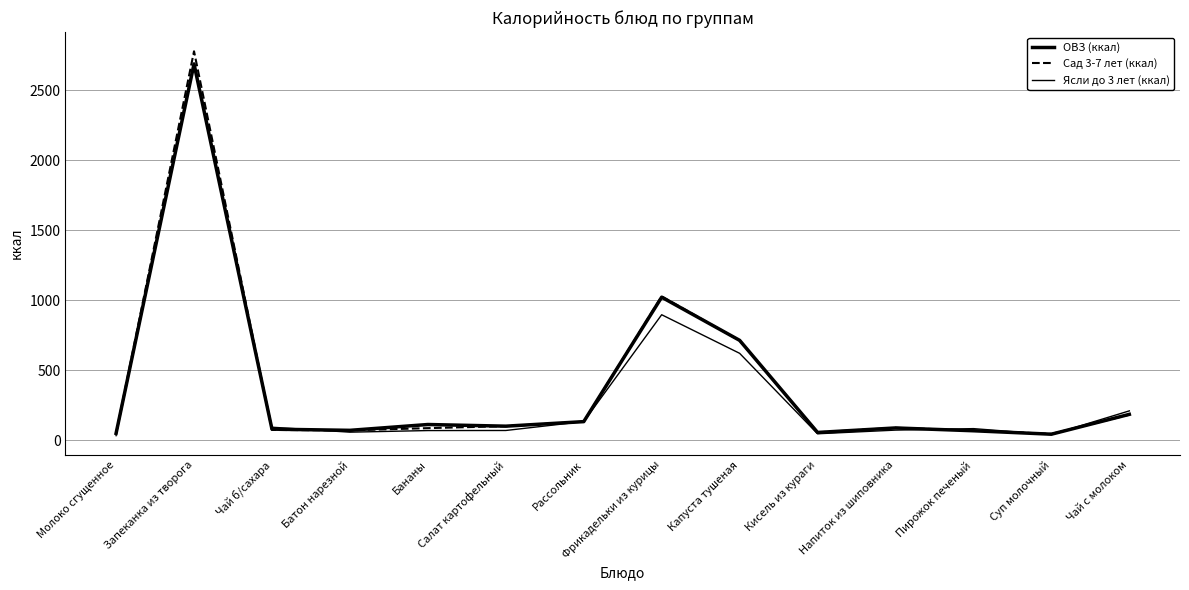

Reading right to left, extract all data points from this chart.

ОВЗ (ккал): Чай с молоком=184.9	Суп молочный=43.1	Пирожок печеный=67.7	Напиток из шиповника=87.8	Кисель из кураги=55.6	Капуста тушеная=713.2	Фрикадельки из курицы=1021.1	Рассольник=132.9	Салат картофельный=100.4	Бананы=112.3	Батон нарезной=70.7	Чай б/сахара=79.2	Запеканка из творога=2686.0	Молоко сгущенное=49.2
Сад 3-7 лет (ккал): Чай с молоком=182.3	Суп молочный=45.3	Пирожок печеный=69.9	Напиток из шиповника=88.8	Кисель из кураги=56.3	Капуста тушеная=711.9	Фрикадельки из курицы=1027.1	Рассольник=132.4	Салат картофельный=100.4	Бананы=86.4	Батон нарезной=70.7	Чай б/сахара=73.5	Запеканка из творога=2776.7	Молоко сгущенное=49.2
Ясли до 3 лет (ккал): Чай с молоком=209.7	Суп молочный=40.1	Пирожок печеный=83.0	Напиток из шиповника=72.3	Кисель из кураги=46.2	Капуста тушеная=620.5	Фрикадельки из курицы=896.0	Рассольник=133.4	Салат картофельный=69.7	Бананы=69.1	Батон нарезной=57.6	Чай б/сахара=93.0	Запеканка из творога=2691.7	Молоко сгущенное=32.8